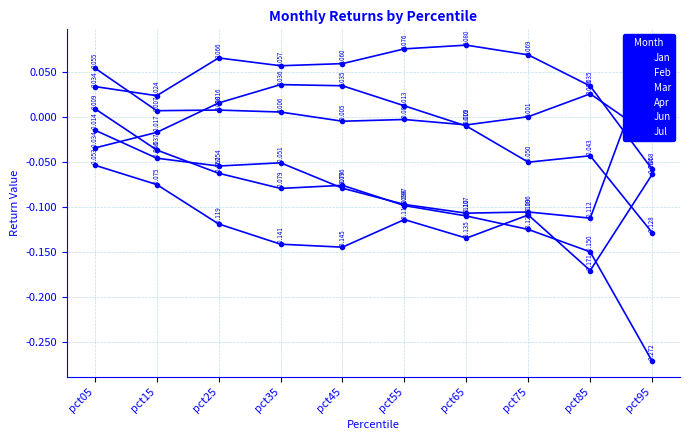

Reading left to right, what are all the values shown in this chart?

Jan: pct05=-0.0	pct15=-0.0	pct25=0.0	pct35=0.0	pct45=0.0	pct55=0.0	pct65=-0.0	pct75=-0.1	pct85=-0.0	pct95=-0.1
Feb: pct05=-0.1	pct15=-0.1	pct25=-0.1	pct35=-0.1	pct45=-0.1	pct55=-0.1	pct65=-0.1	pct75=-0.1	pct85=-0.2	pct95=-0.1
Mar: pct05=-0.0	pct15=-0.0	pct25=-0.1	pct35=-0.1	pct45=-0.1	pct55=-0.1	pct65=-0.1	pct75=-0.1	pct85=-0.1	pct95=0.1
Apr: pct05=0.0	pct15=-0.0	pct25=-0.1	pct35=-0.1	pct45=-0.1	pct55=-0.1	pct65=-0.1	pct75=-0.1	pct85=-0.1	pct95=-0.3
Jun: pct05=0.0	pct15=0.0	pct25=0.1	pct35=0.1	pct45=0.1	pct55=0.1	pct65=0.1	pct75=0.1	pct85=0.0	pct95=-0.1
Jul: pct05=0.1	pct15=0.0	pct25=0.0	pct35=0.0	pct45=-0.0	pct55=-0.0	pct65=-0.0	pct75=0.0	pct85=0.0	pct95=-0.0